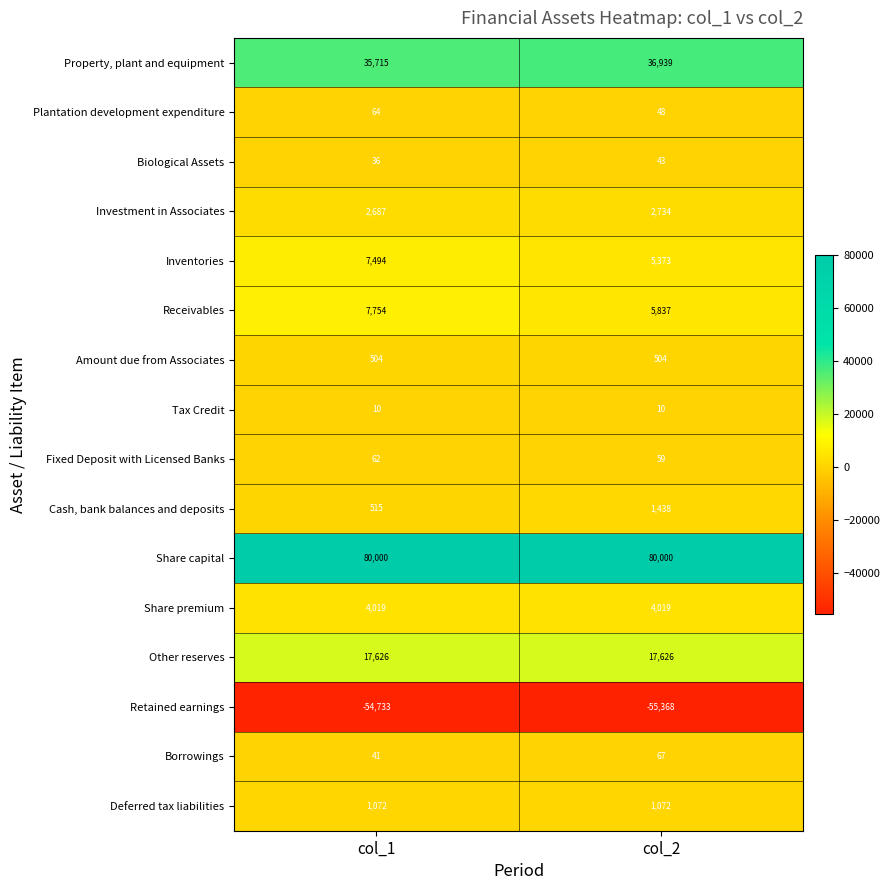

How many distinct data groups are displayed?

16